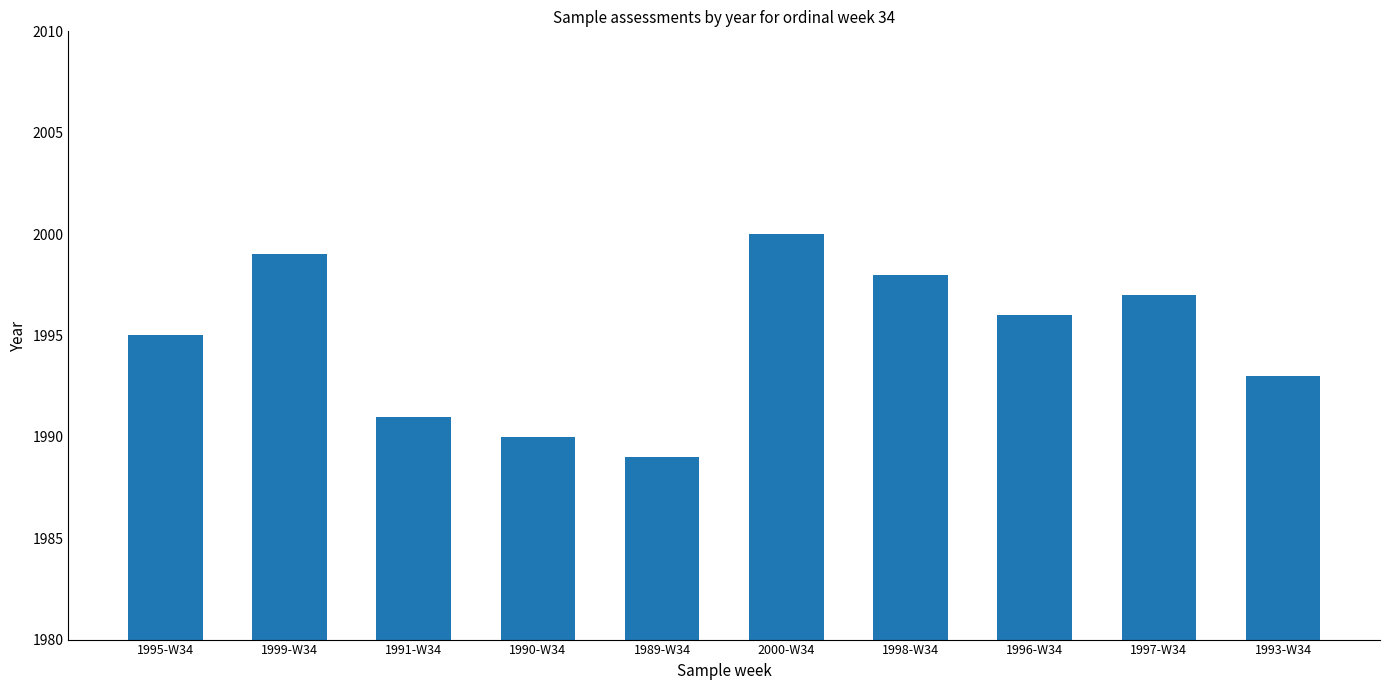

Rank the categories by value from highest to lowest.

2000-W34, 1999-W34, 1998-W34, 1997-W34, 1996-W34, 1995-W34, 1993-W34, 1991-W34, 1990-W34, 1989-W34